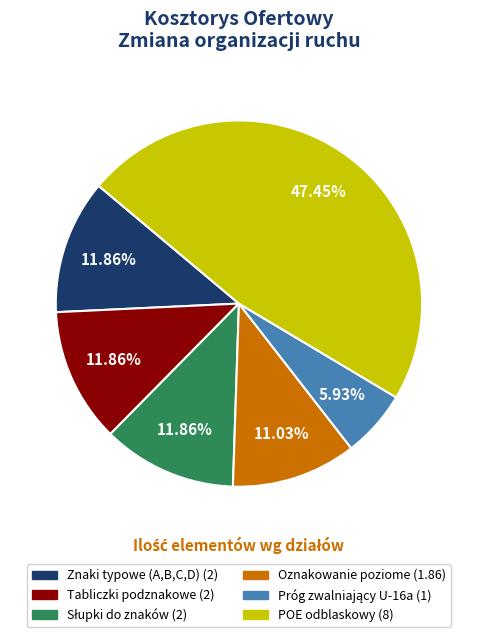

What is the ratio of the value at Oznakowanie poziome to the value at Tabliczki podznakowe?

0.9